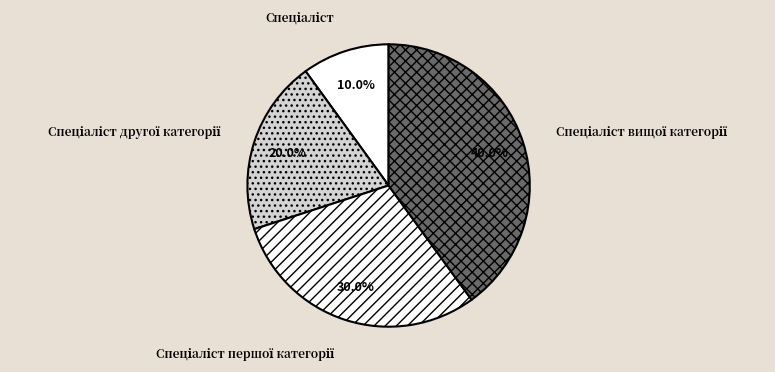

Is there a majority slice in this chart?

No